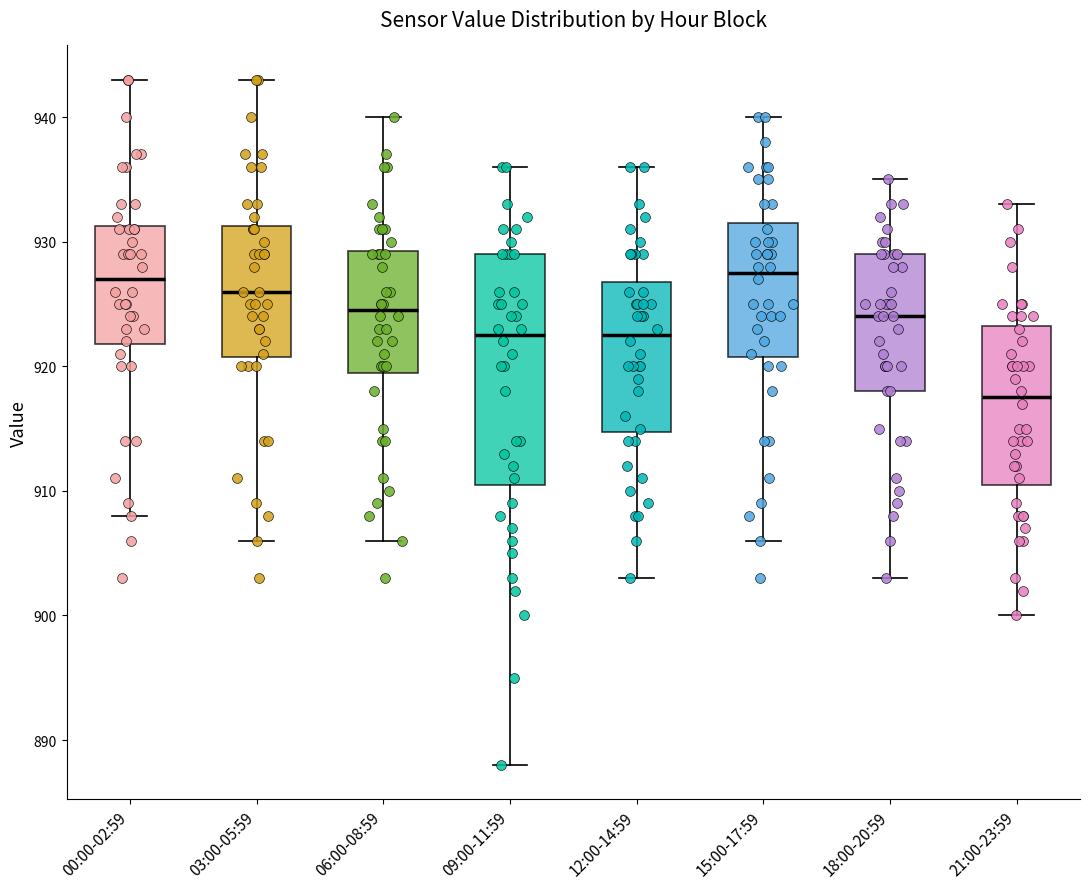

Where is the lower edge of the box for 03:00-05:59 on the y-axis? The values are not printed on the chart, so give them approximately, as read against the axis.

921